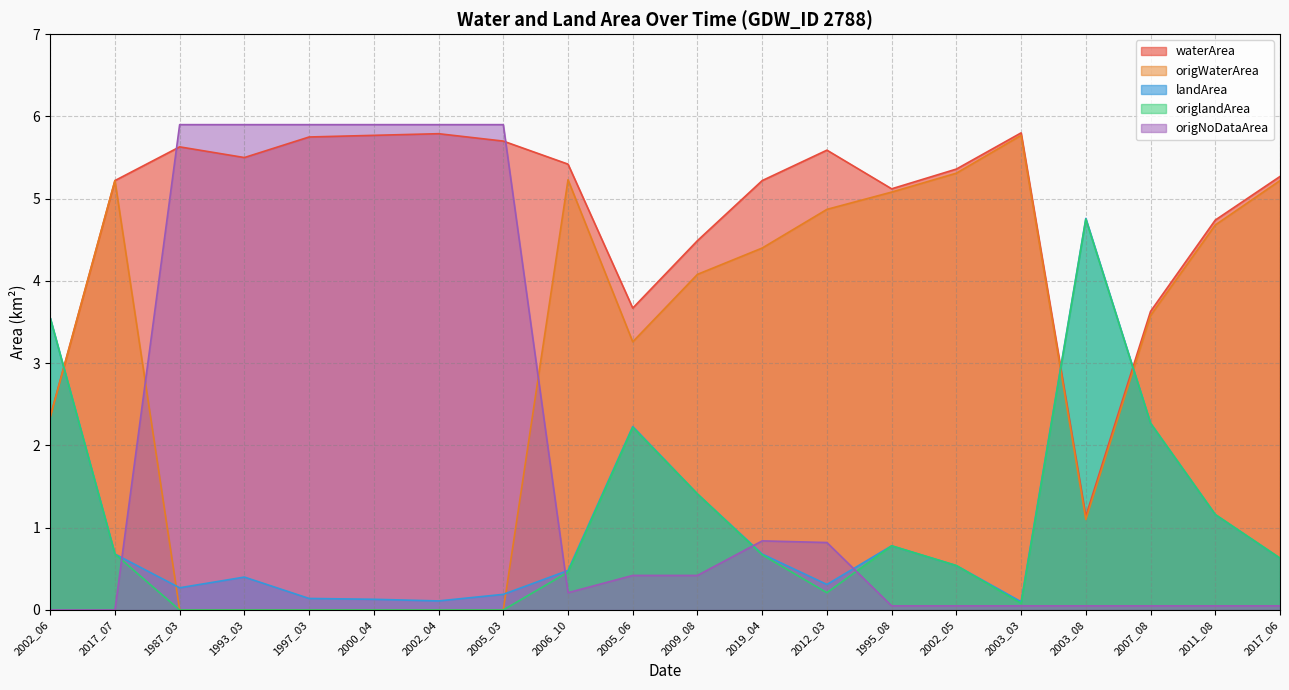

True or false: waterArea has a value of 2.4 at 2002_06.

True